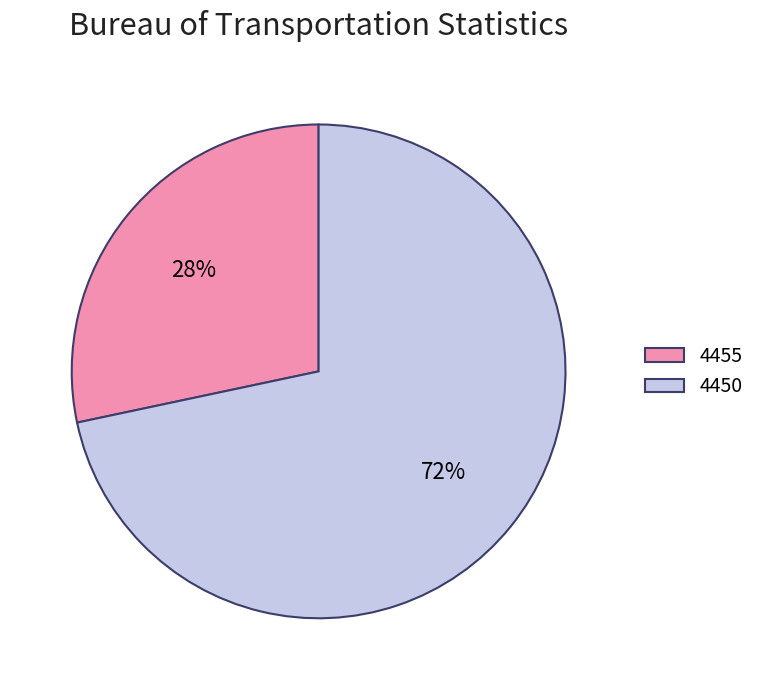

Which slice is the smallest?

4455